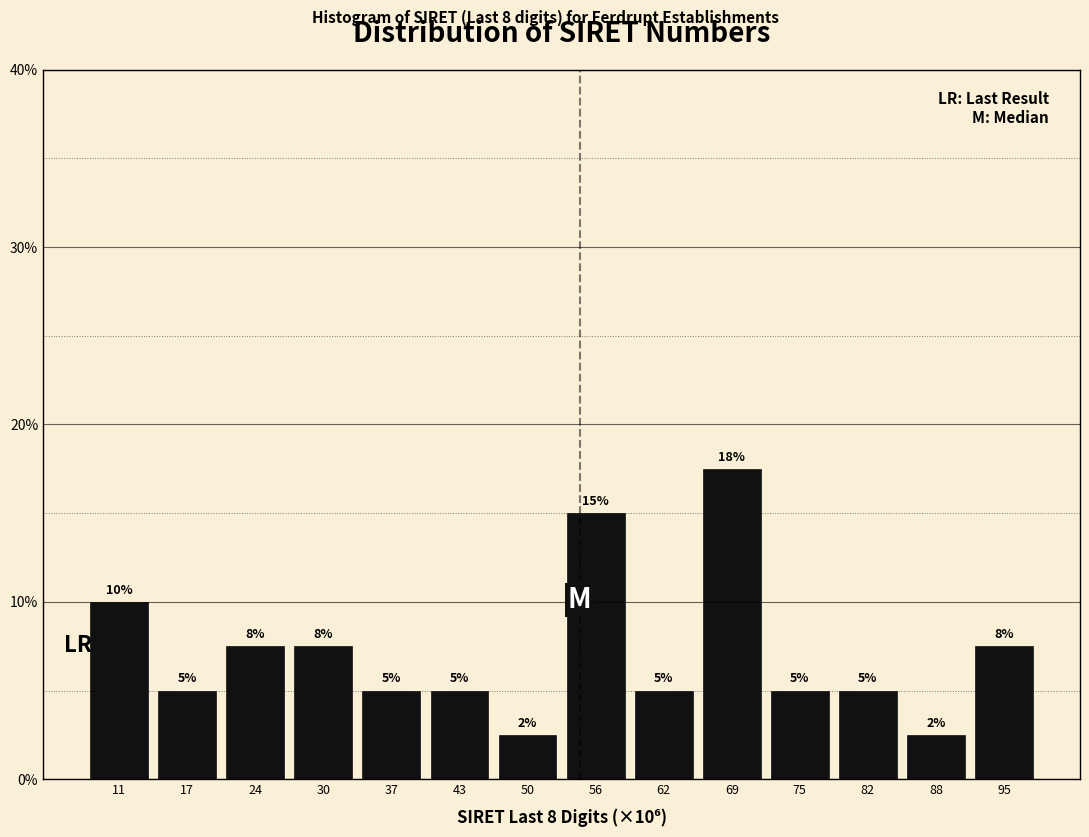

True or false: the data shows 5.0 at 82.

True